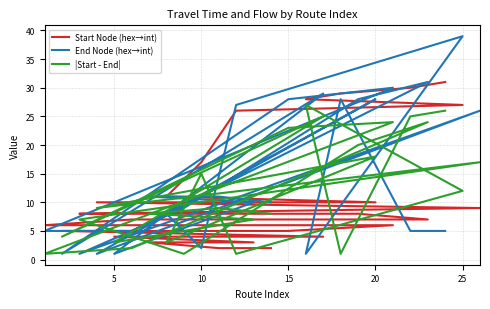

Which series has the largest total across all categories?

End Node (hex→int)